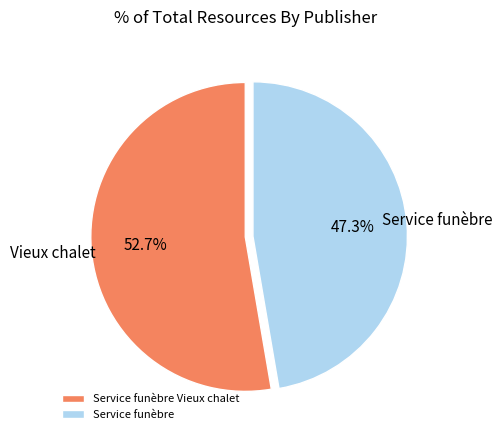

What is the ratio of the value at Service funèbre Vieux chalet to the value at Service funèbre?

1.1